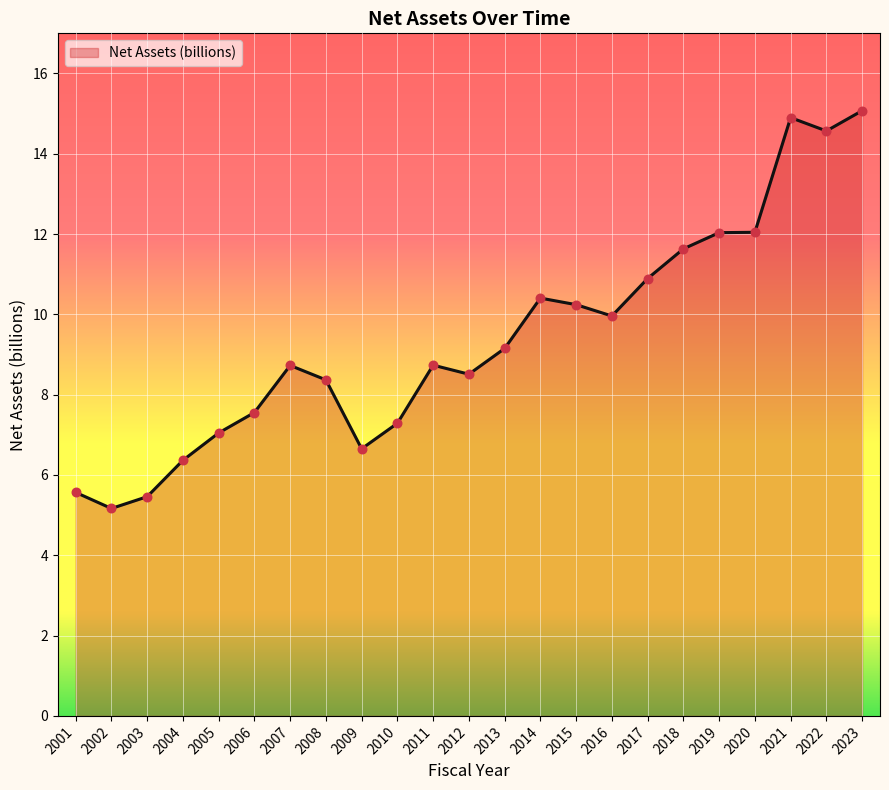

Which has a higher value, 2022 or 2002?

2022